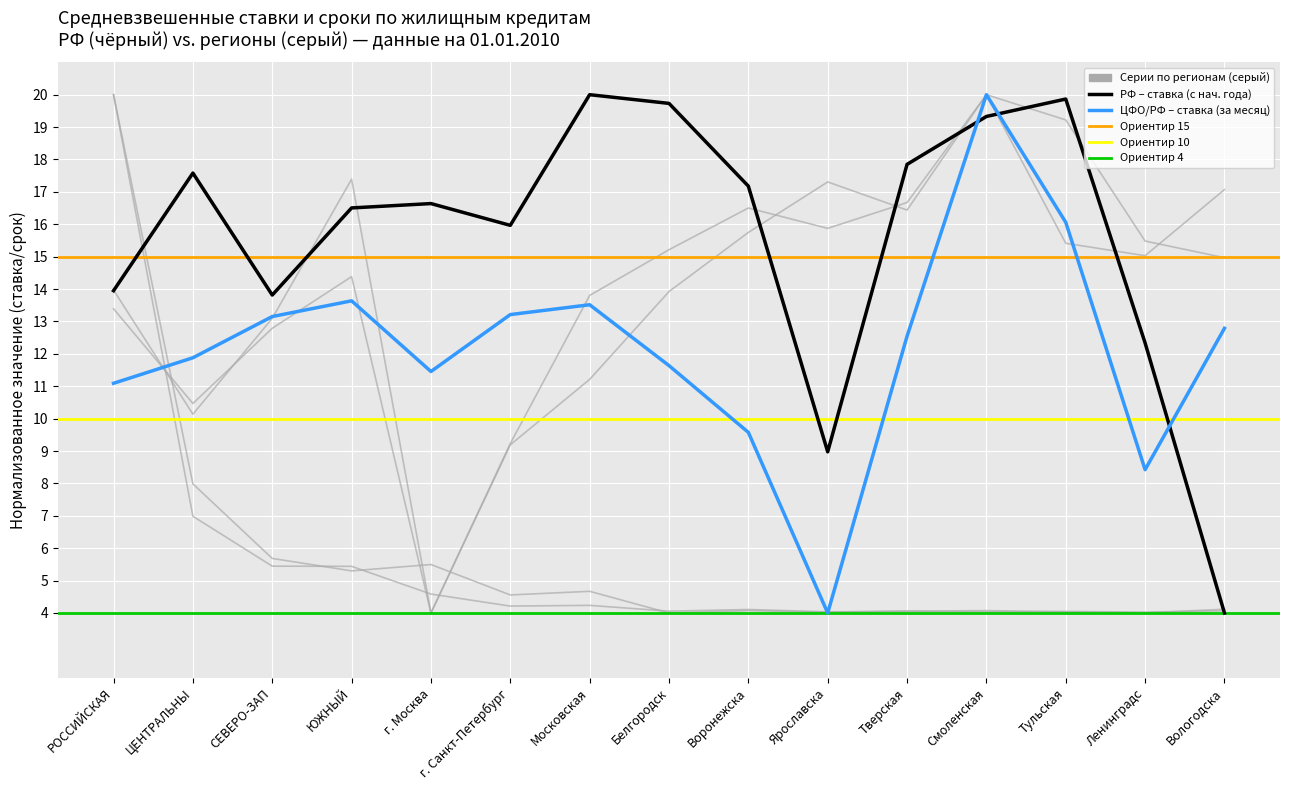

Count the number of categories in the chart.

15